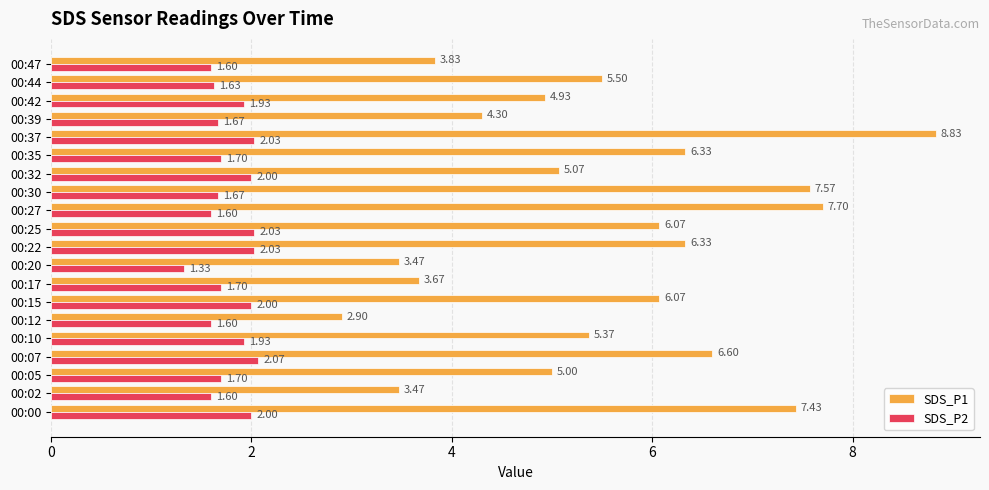

List the series in order of their overall mean, highest first.

SDS_P1, SDS_P2